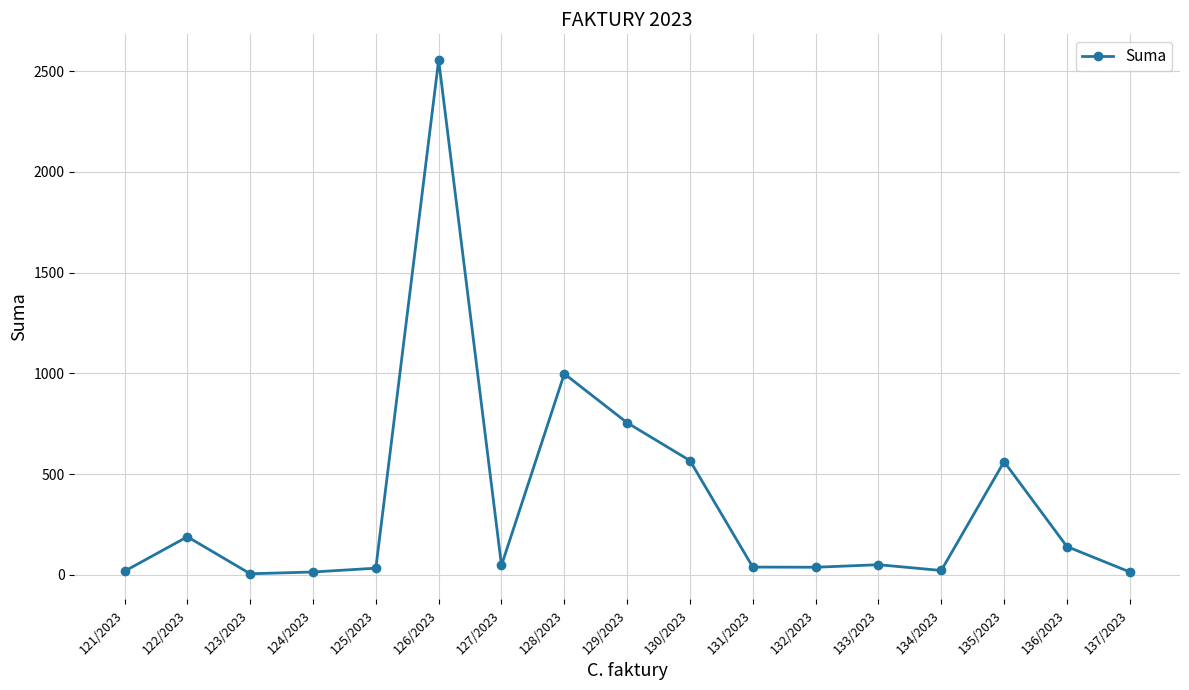

True or false: the data shows 566.9 at 130/2023.

True